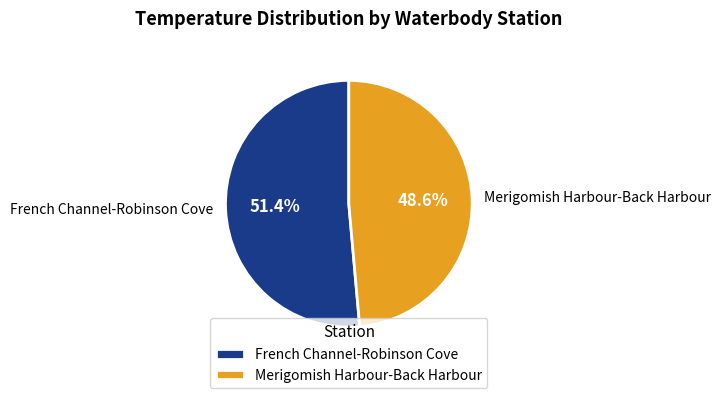

Which has a higher value, French Channel-Robinson Cove or Merigomish Harbour-Back Harbour?

French Channel-Robinson Cove